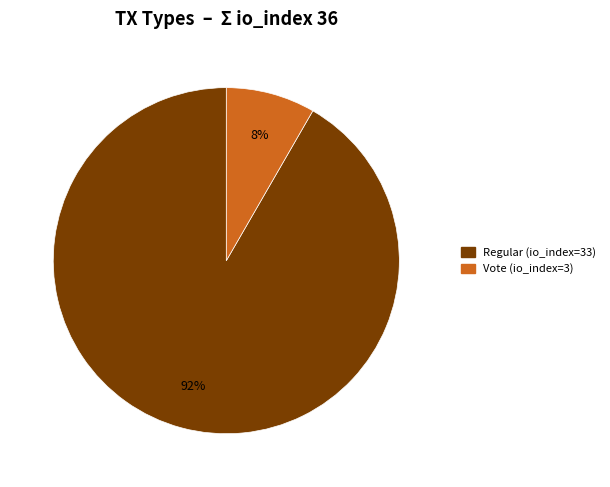

Is it true that Regular (io_index=33) is 78% of the pie?

False